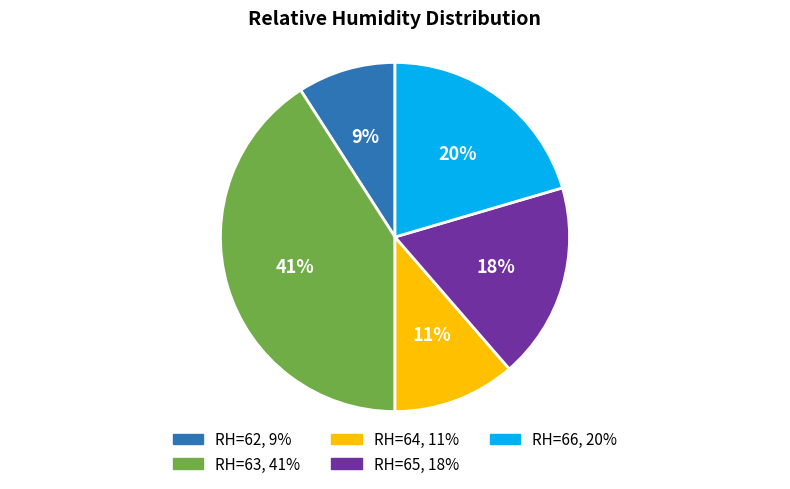

Does any single category account for the majority?

No